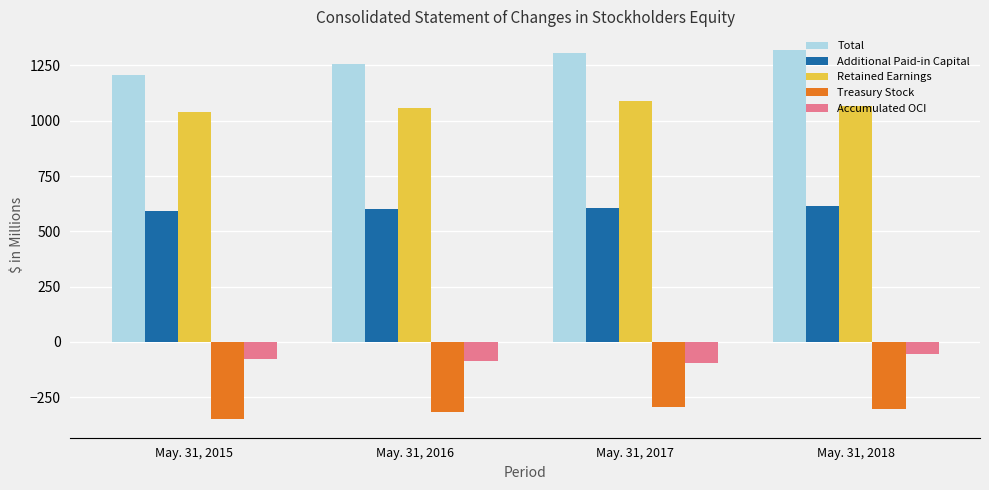

How many groups of bars are there?

4